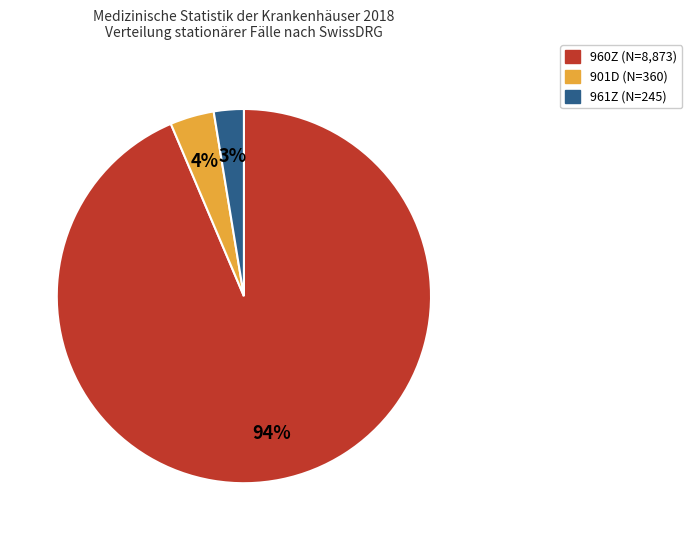

To the nearest percent, what is the average slice percentage?

33%